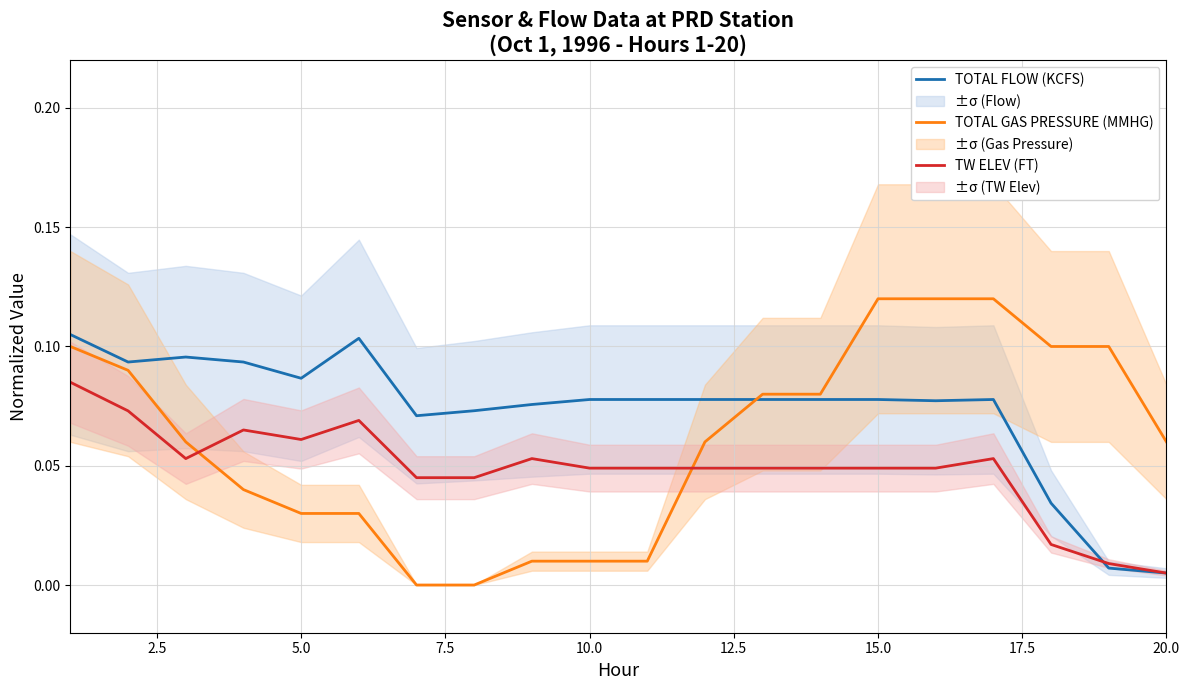

How many times do TW ELEV (FT) and TOTAL GAS PRESSURE (MMHG) cross each other?

2